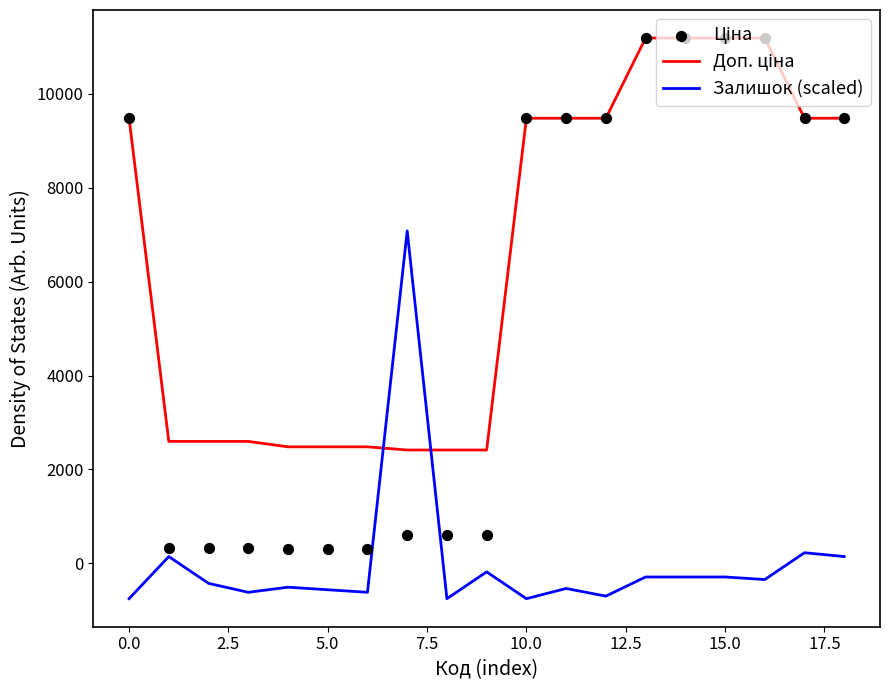

What are all the series names shown in the legend?

Доп. ціна, Залишок (scaled), Ціна